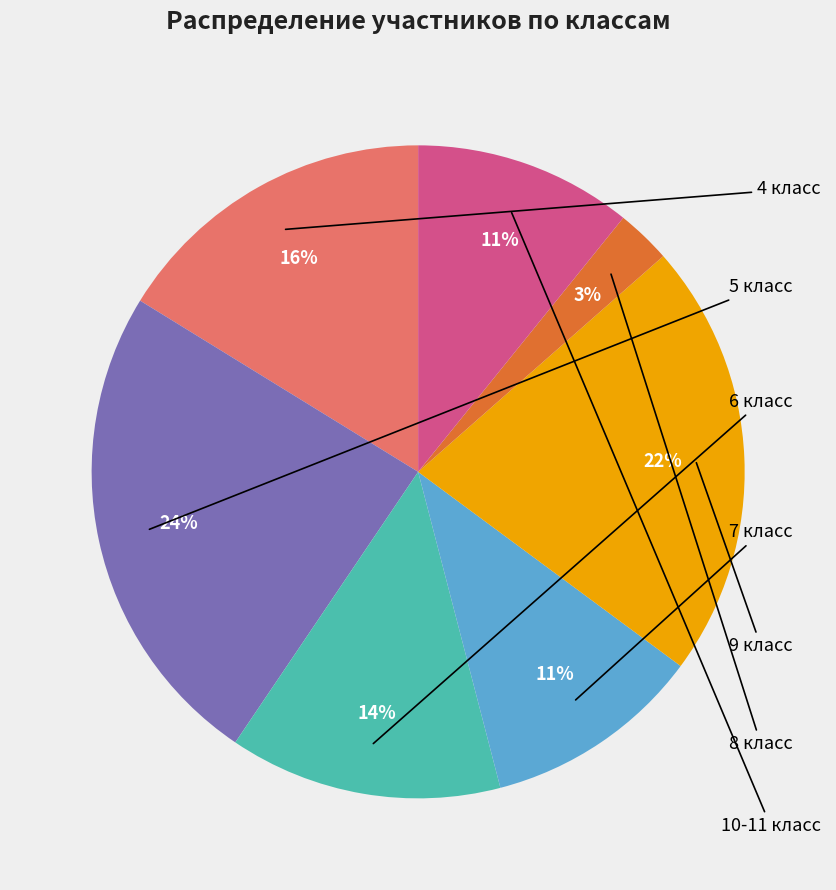

Is there any slice that represents more than half of the pie?

No